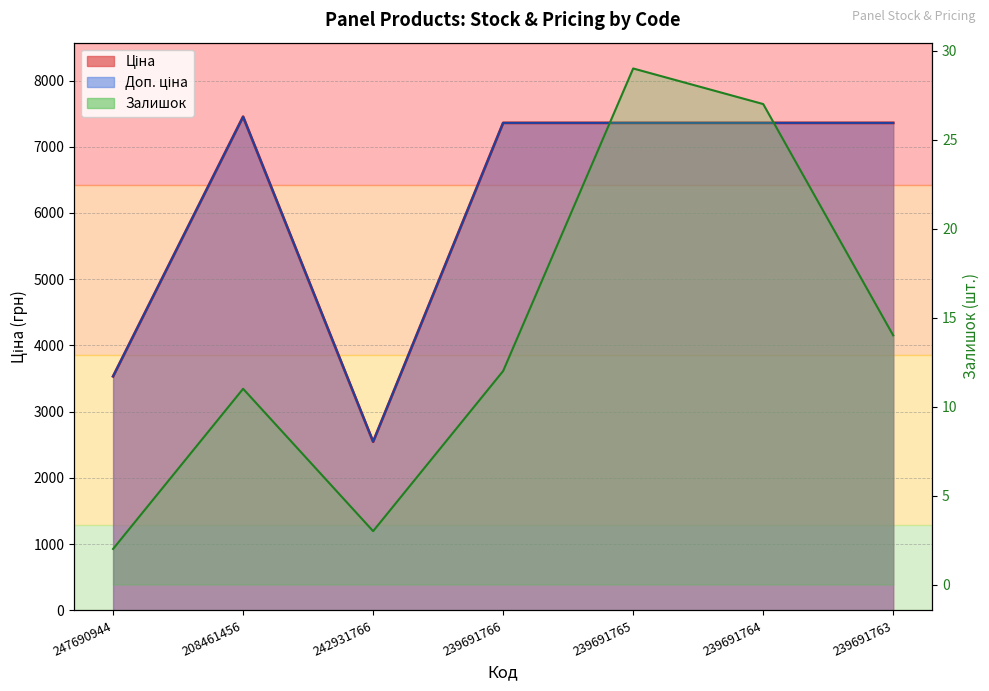

What is the difference between the highest and lowest values at 239691765?

7331.2